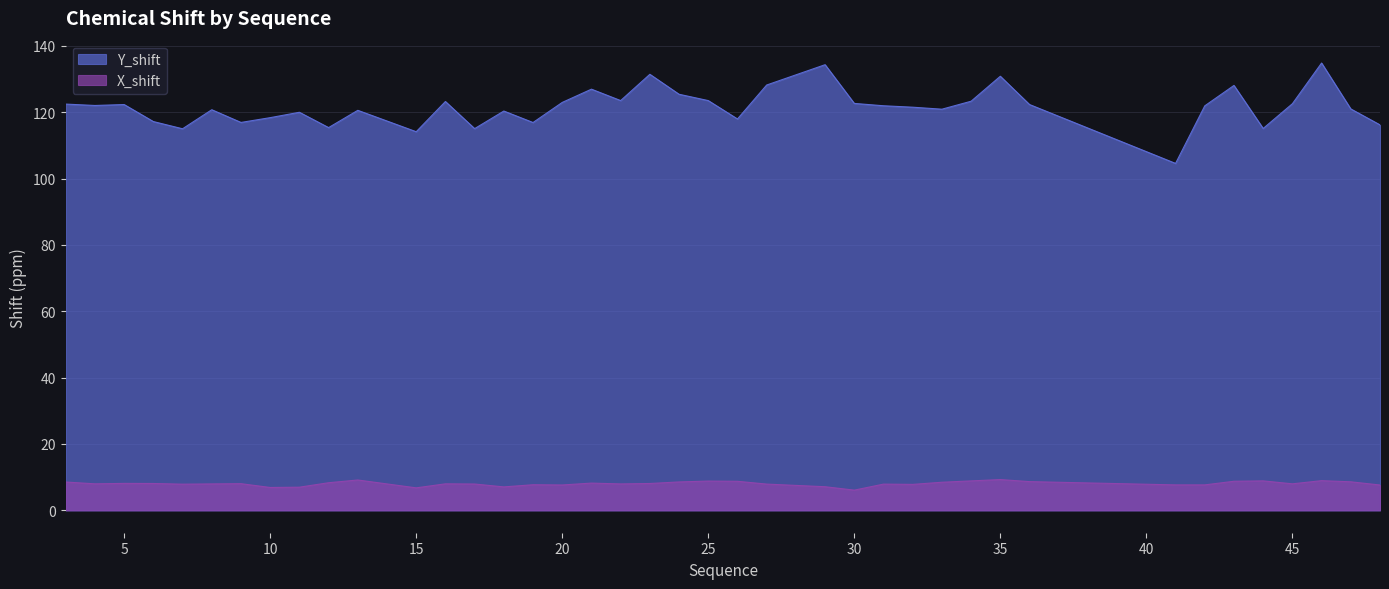

How many values in the Y_shift series exceed 121?

22